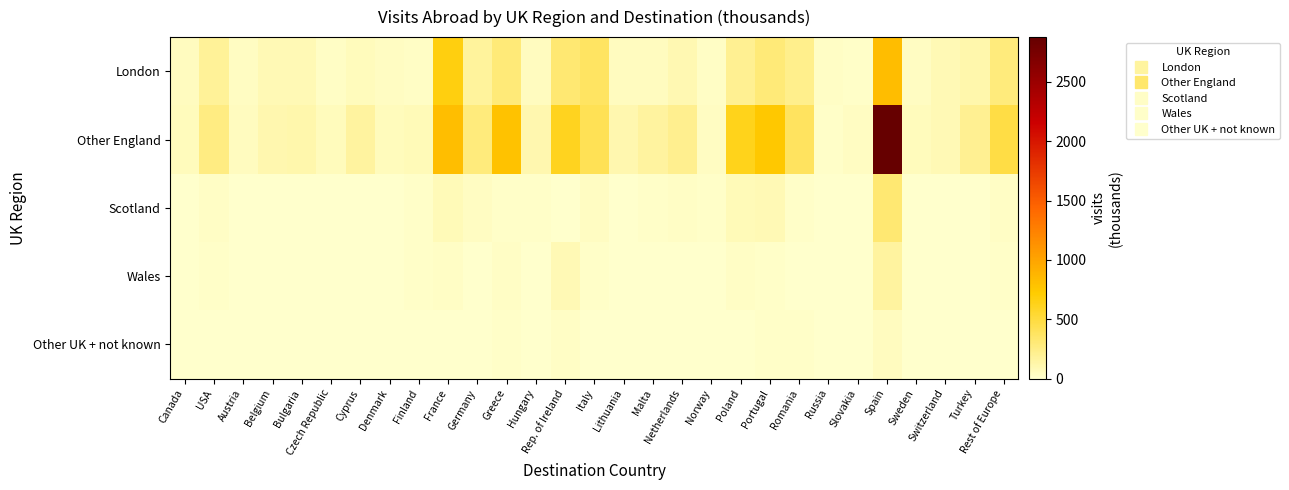

What is the spread (max minus min) of values at Poland?

622